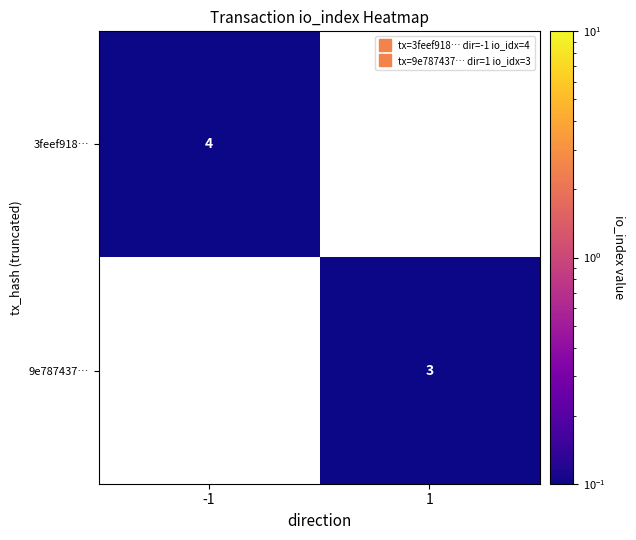

What is the smallest value displayed?

0.1